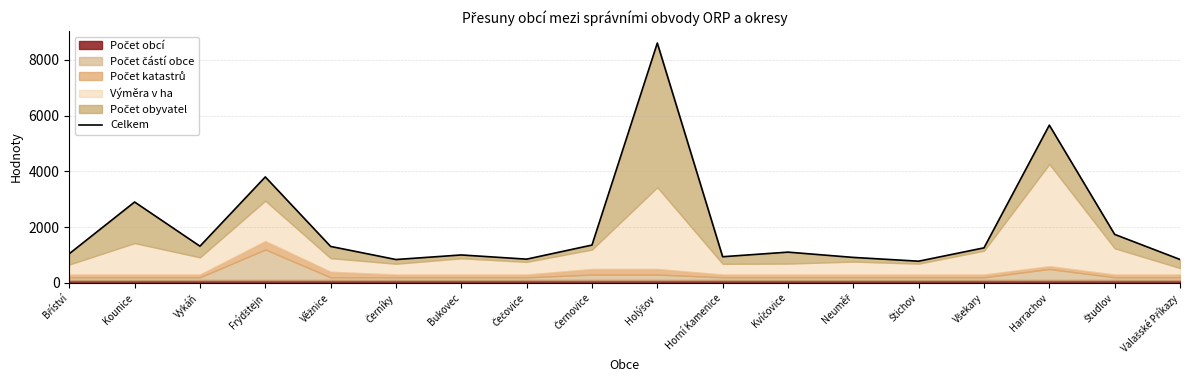

Which category has the lowest value across all series?

Štichov